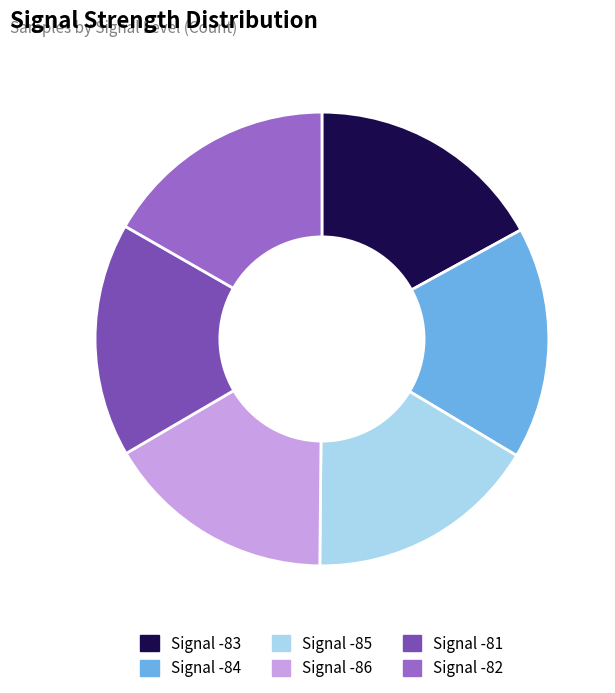

To the nearest percent, what percentage of the pie is Signal -86?

16%